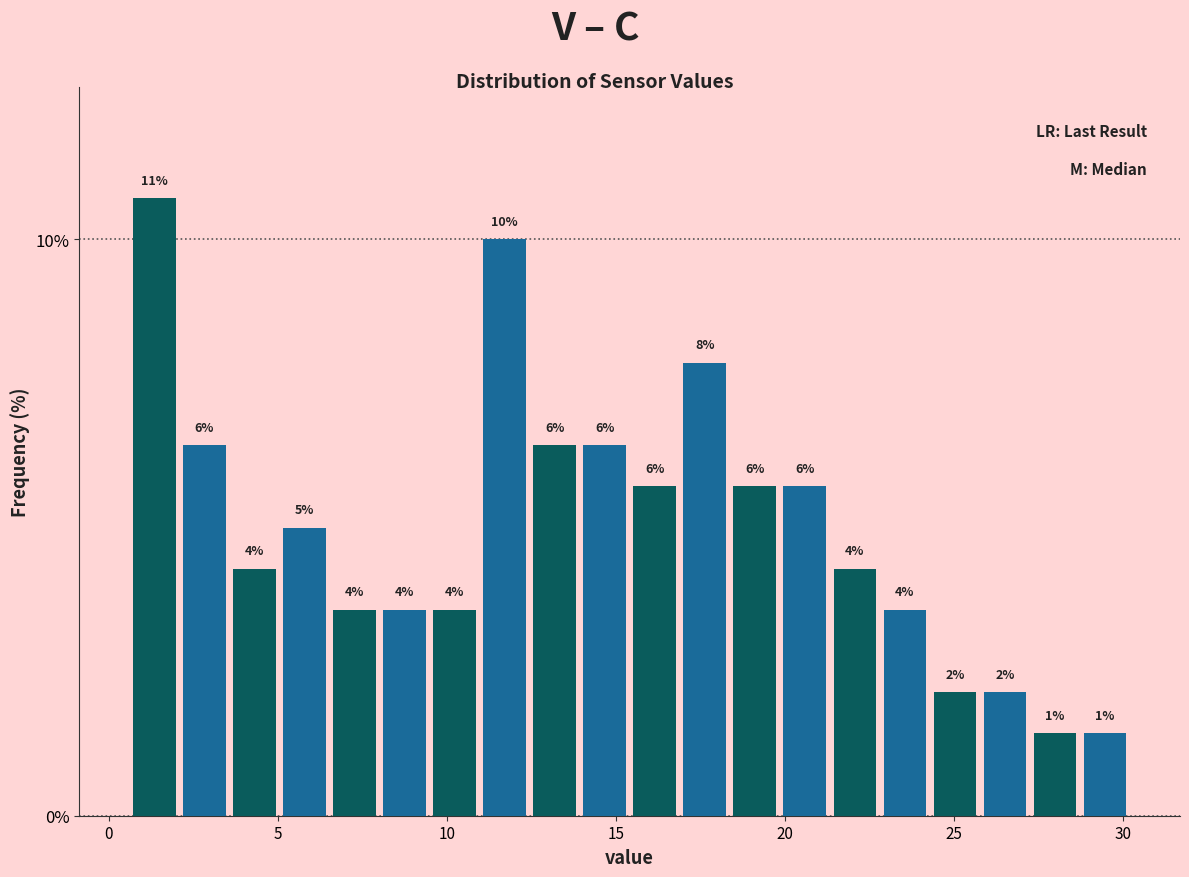

Read against the x-axis, roughly where is the centre of the tallest bar?

1.5